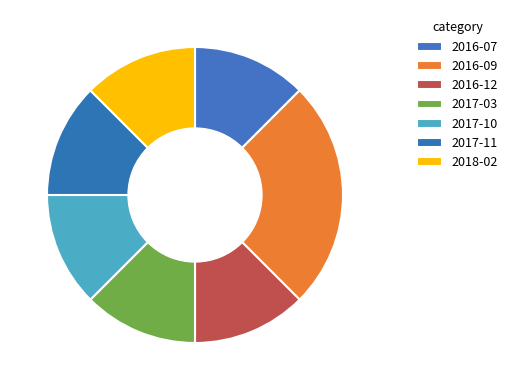

Approximately how many times larger is the value at 2018-02 compared to 2017-03?

1.0